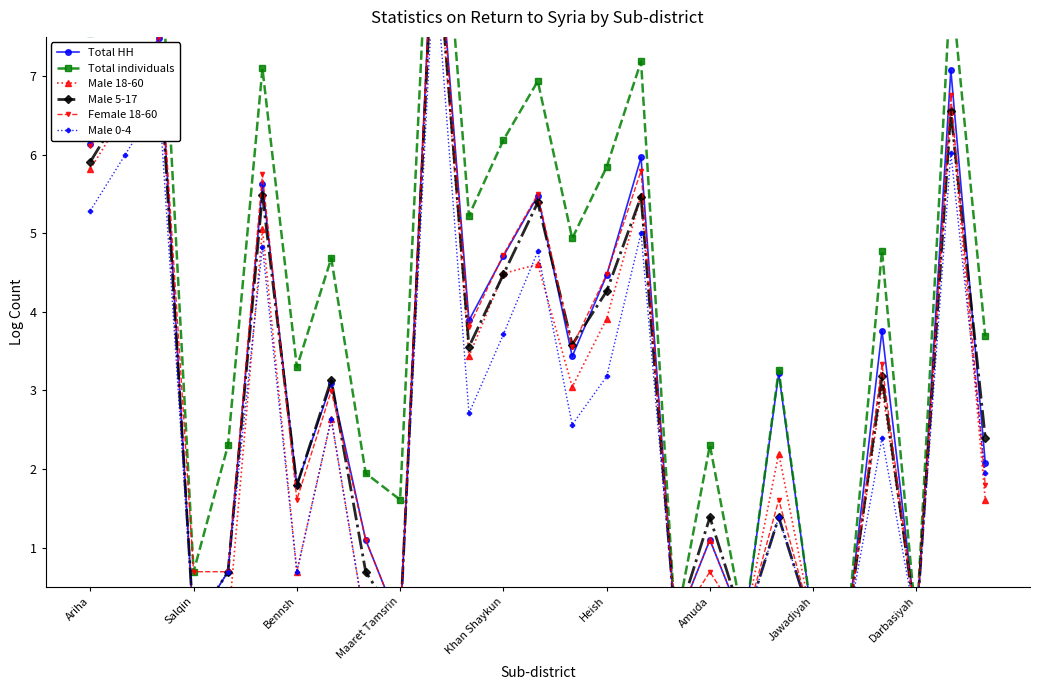

Which series has the largest range (max minus min)?

Total individuals